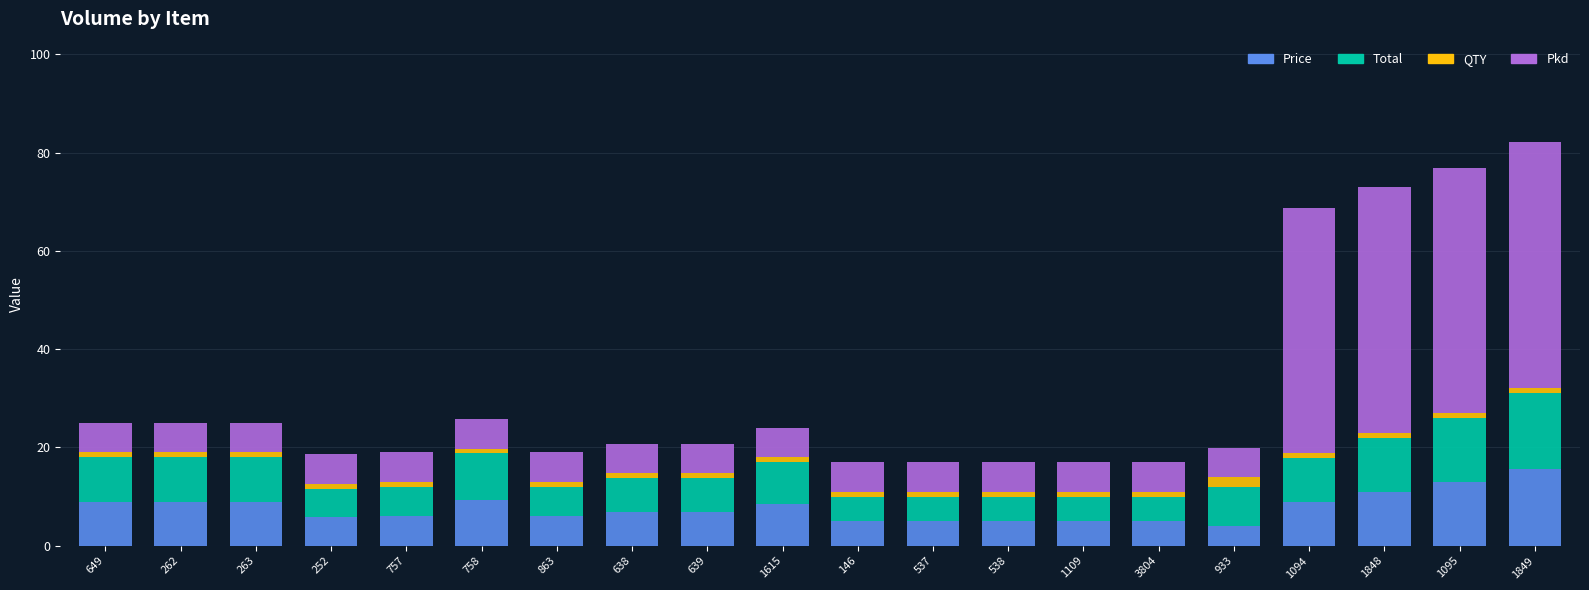

Is it true that Price equals 4.5 at 263?

False